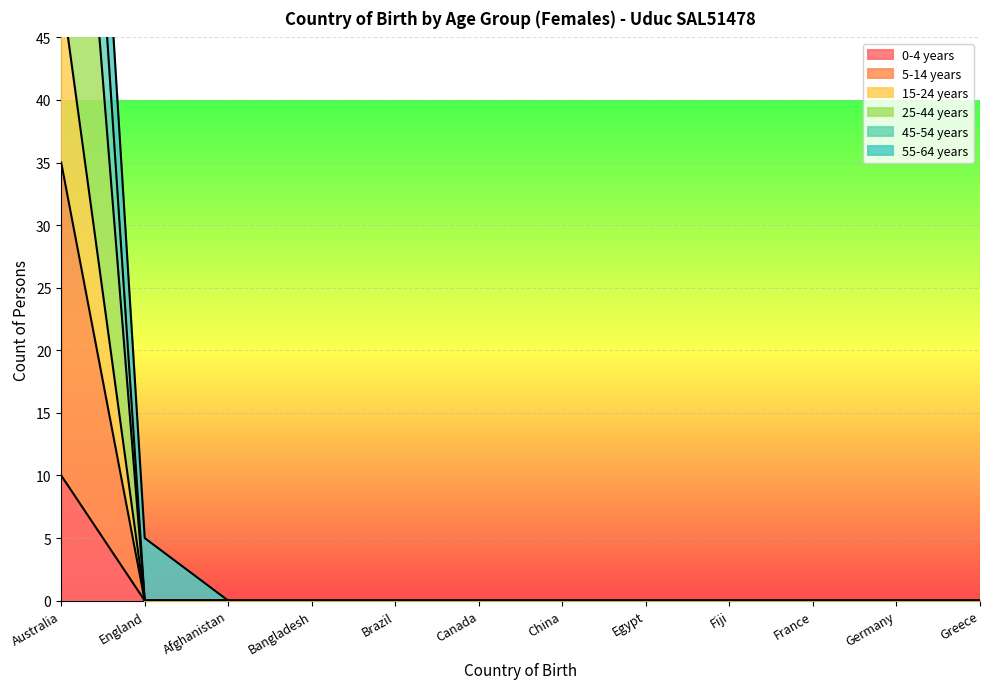

Is it true that 0-4 years equals -5 at Fiji?

False